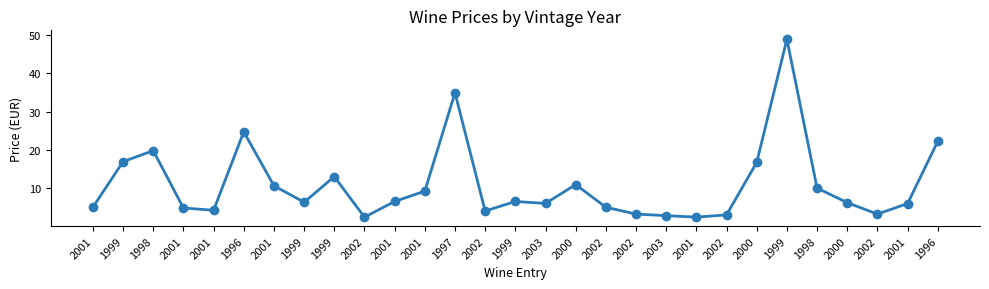

Which has a higher value, 2002 or 1998?

1998